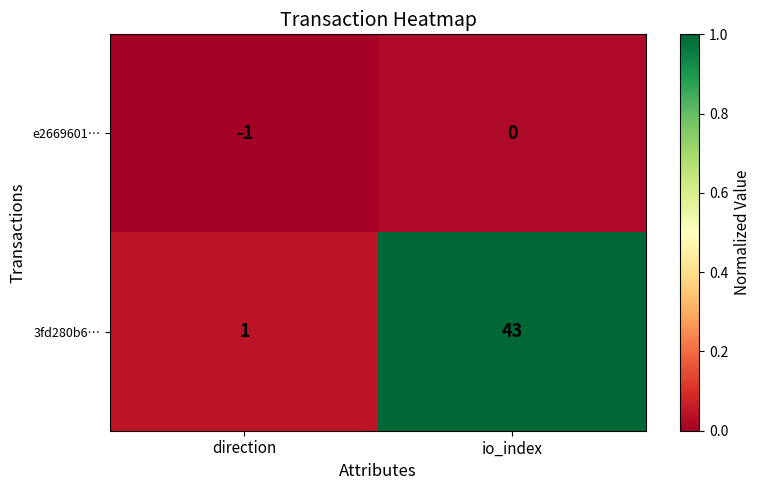

How many categories are shown in the chart?

2